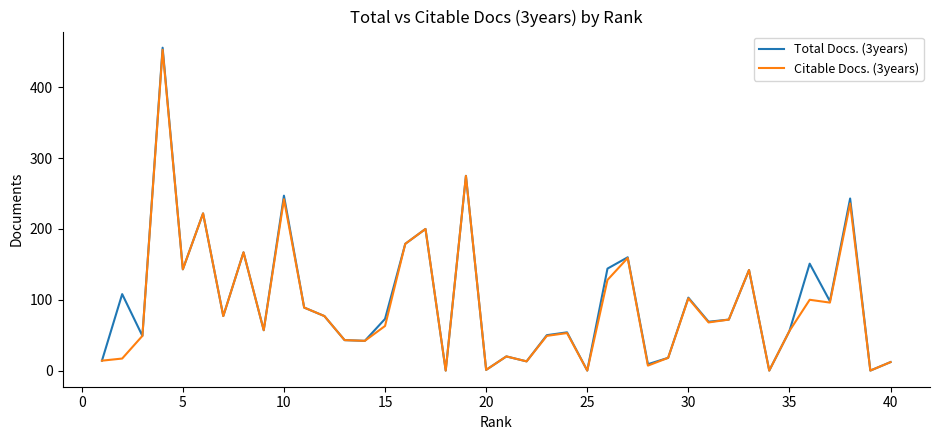

List the series in order of their overall mean, highest first.

Total Docs. (3years), Citable Docs. (3years)